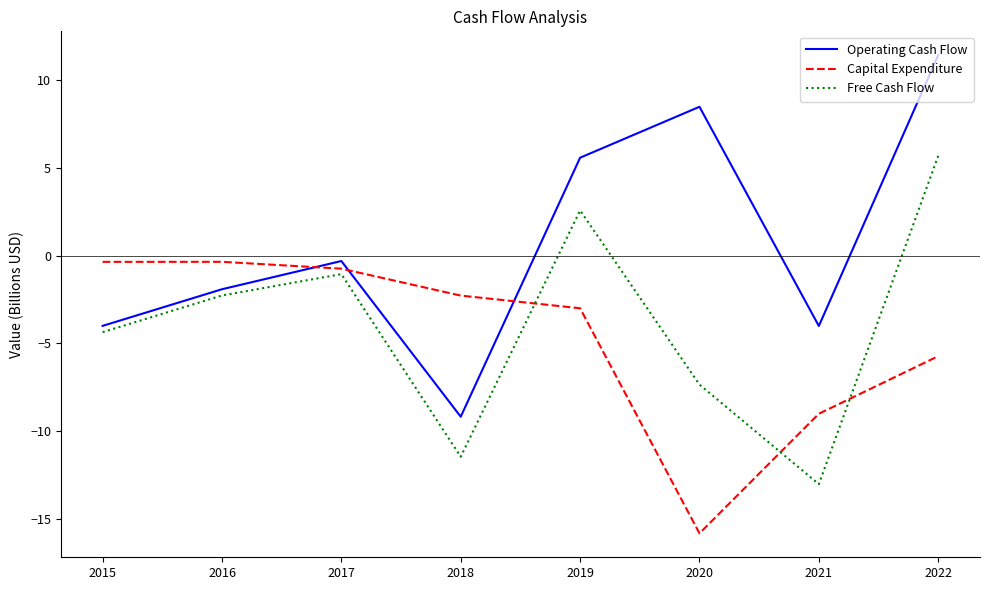

How many interior local valleys does the Capital Expenditure series have?

1